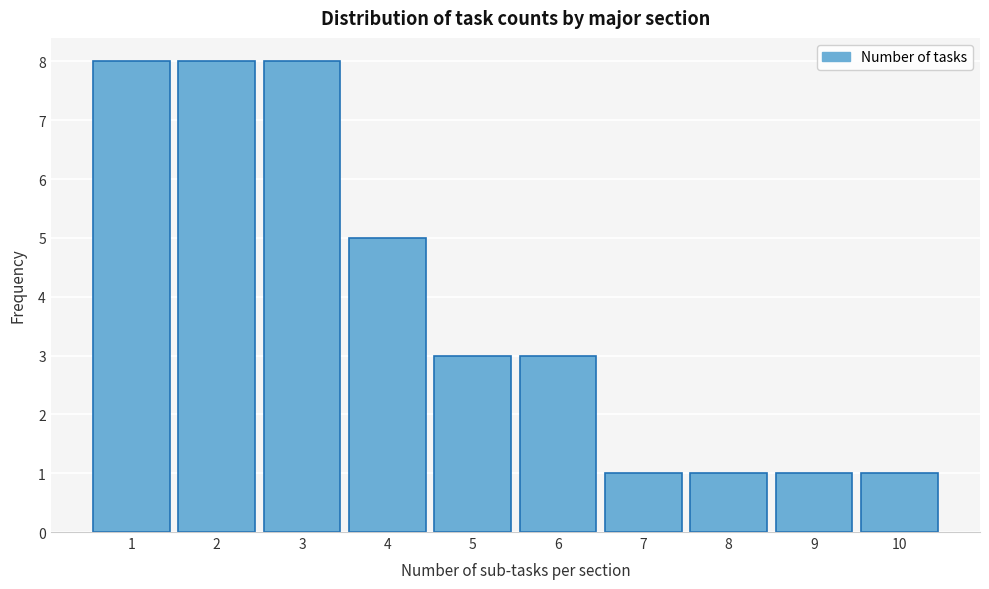

Reading right to left, transcribe all the data shown in this chart.

1	1	1	1	3	3	5	8	8	8